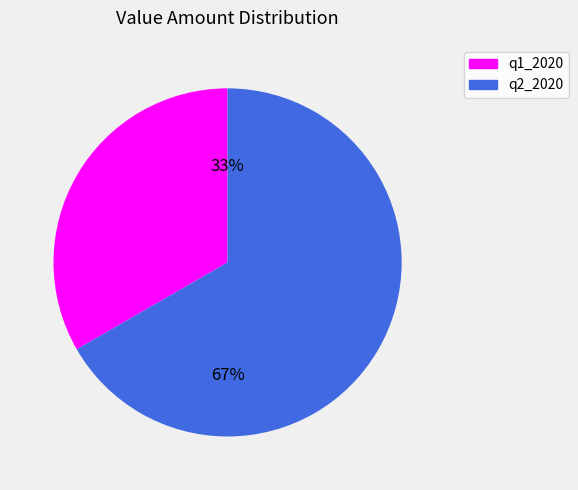

Which slice is the largest?

q2_2020